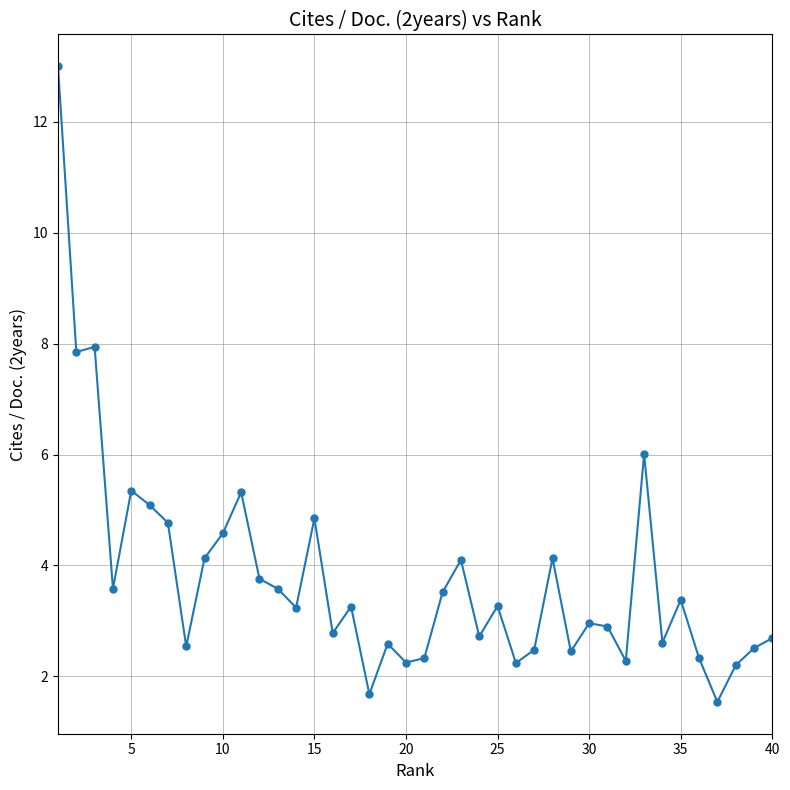

What is the greatest value displayed?

13.0